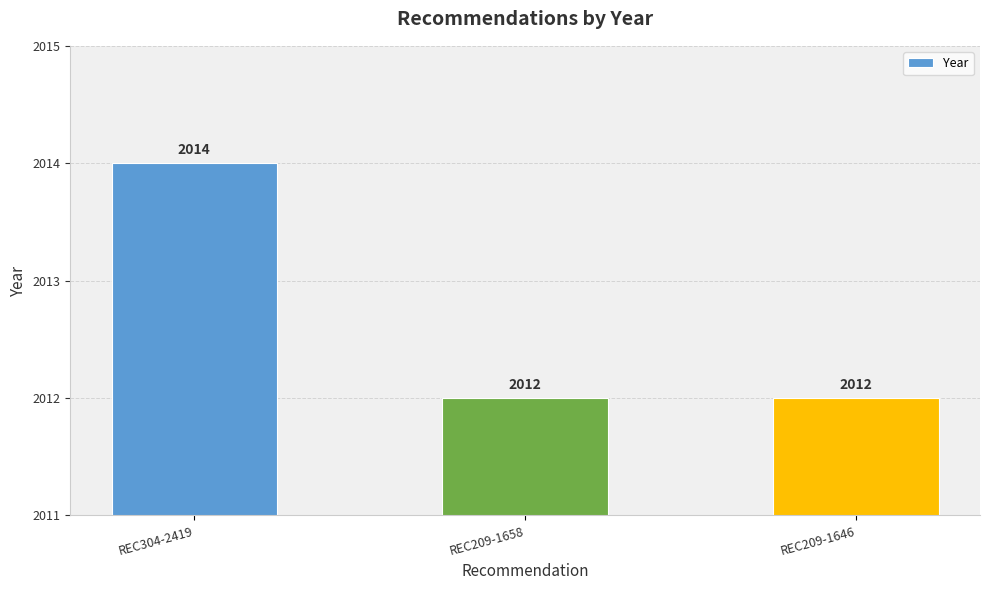

What position from the right is REC209-1646?

1